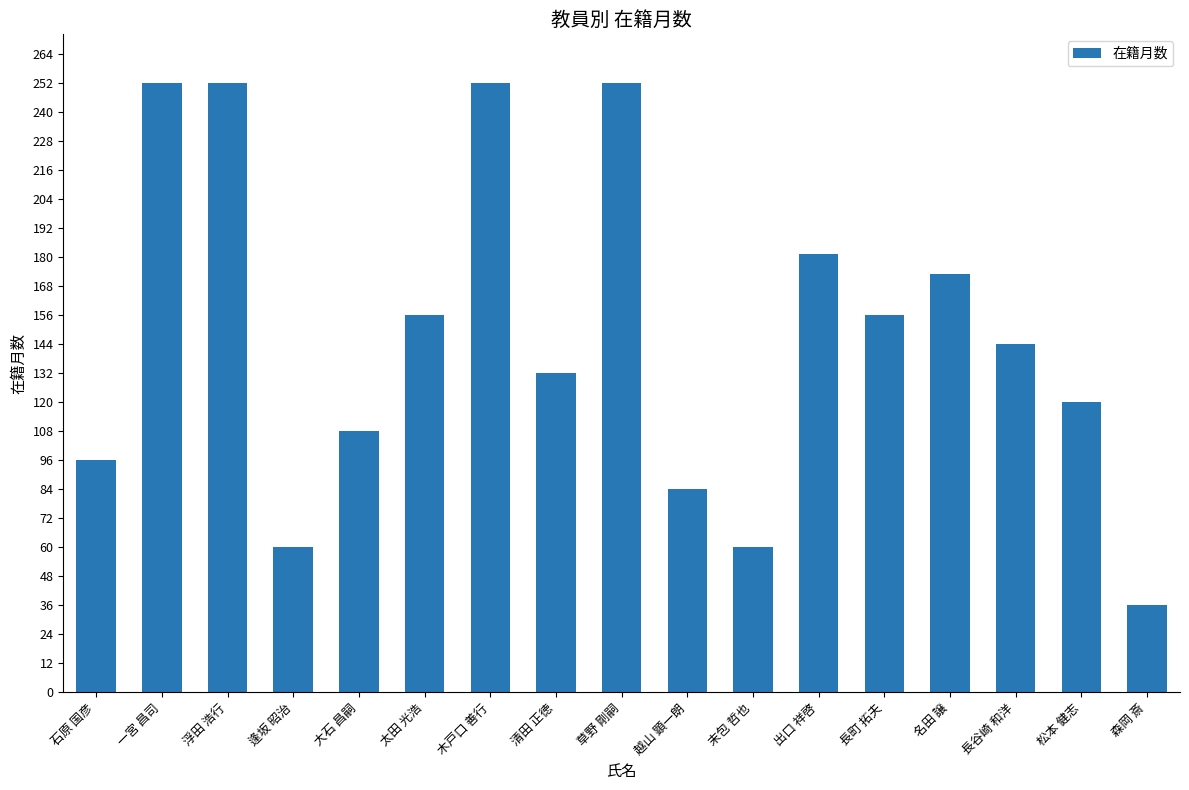

What position from the right is 清田 正徳?

10